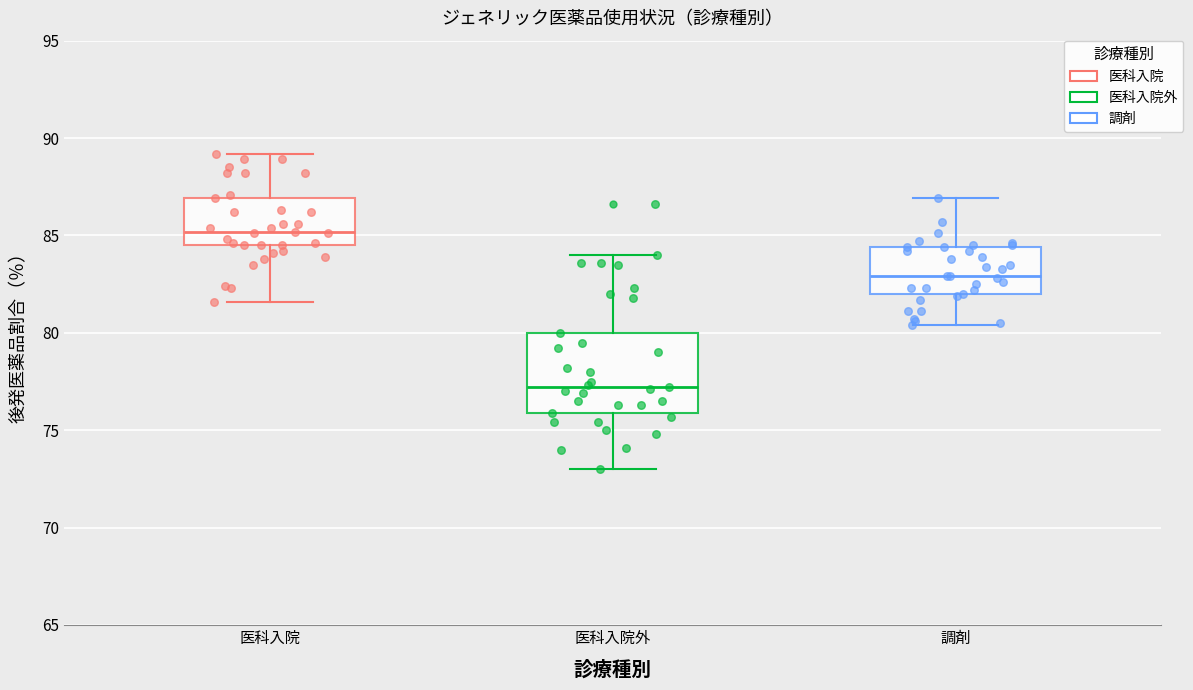

Reading left to right, transcribe this box plot: for each box, give where its median line is, the range the box spans, and where its two whiskers end, as read against the y-axis. The values are not printed on the chart, so give them approximately, as read against the axis.

医科入院: median 85.0, box 84.5 to 87.0, whiskers 81.5 to 89.0
医科入院外: median 77.0, box 76.0 to 80.0, whiskers 73.0 to 84.0
調剤: median 83.0, box 82.0 to 84.5, whiskers 80.5 to 87.0